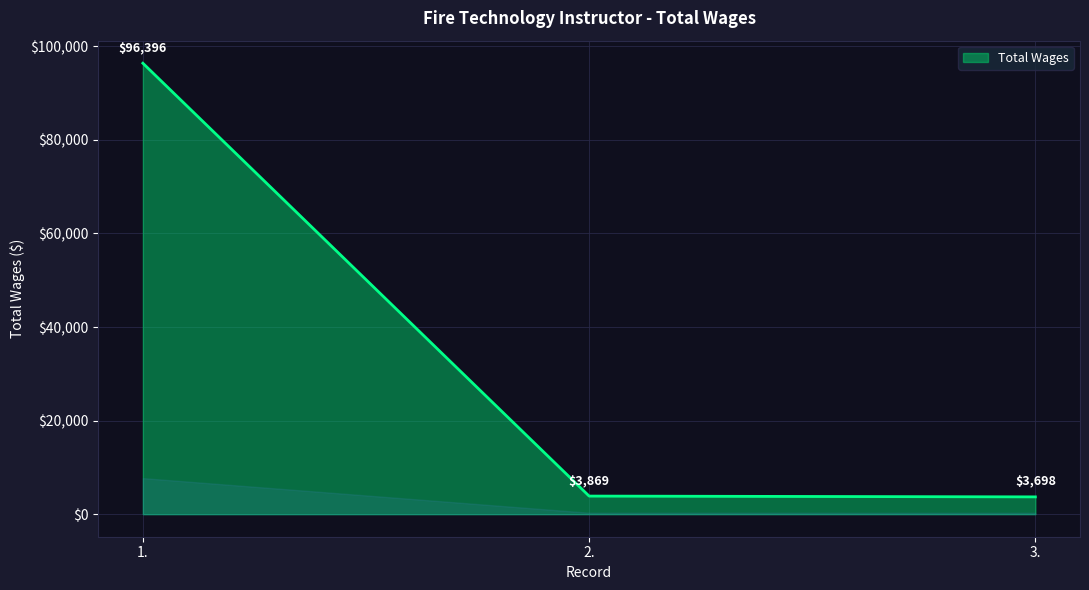

Count the number of data series in this chart.

1